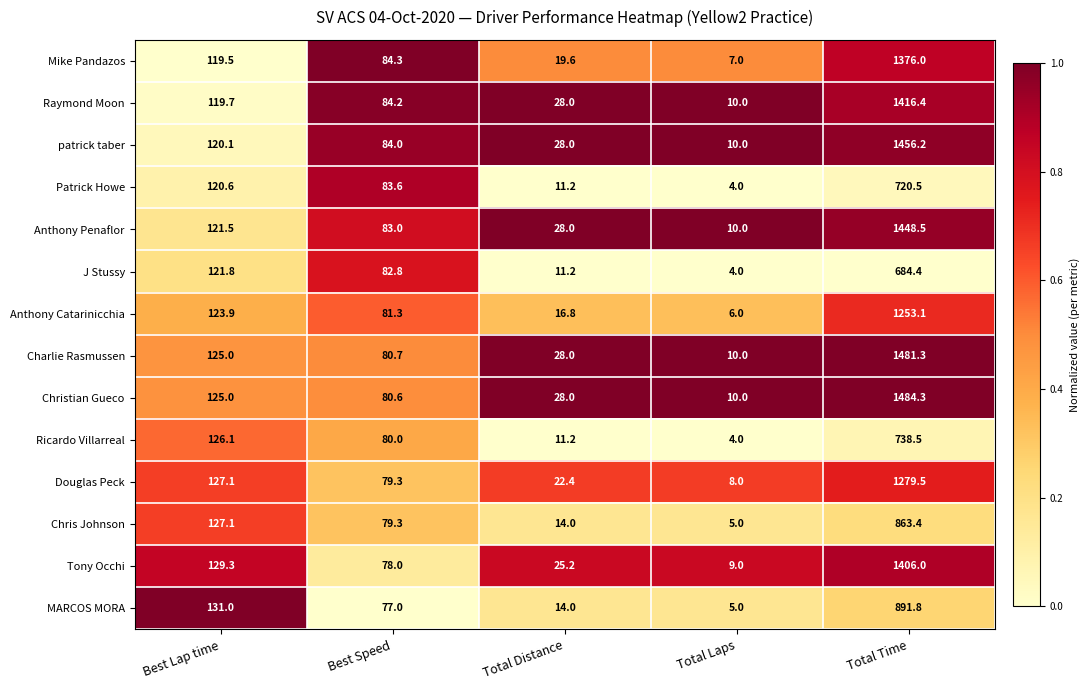

List the labels in order of Ricardo Villarreal value, largest first.

Total Time, Best Lap time, Best Speed, Total Distance, Total Laps